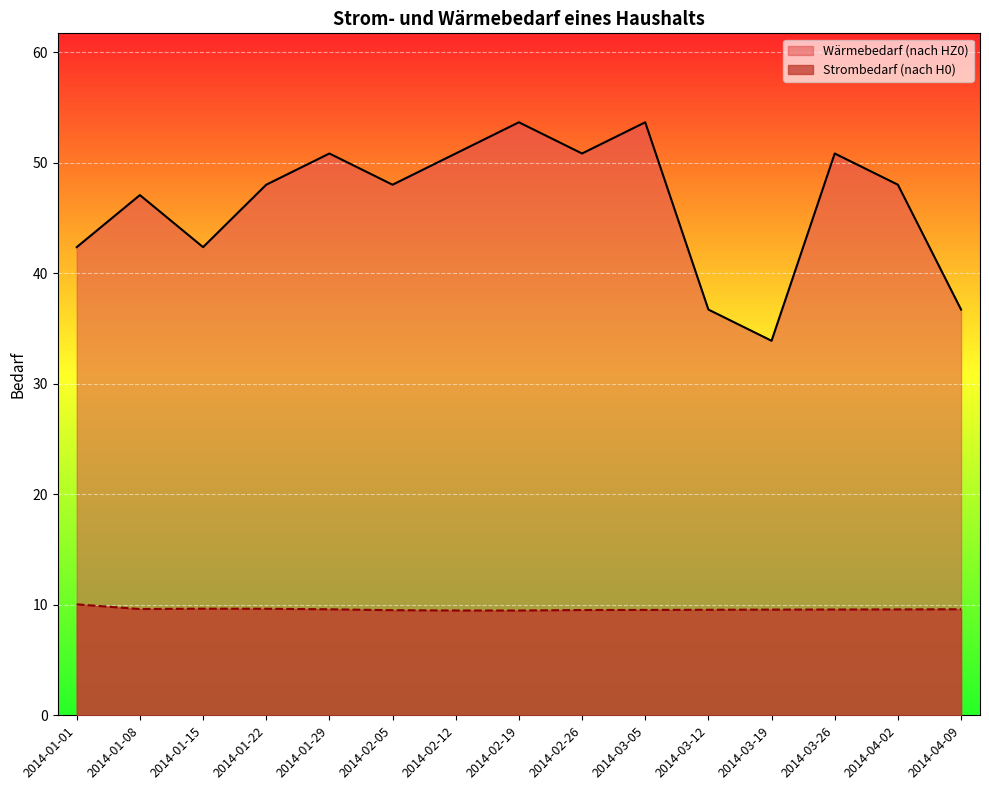

Which category has the highest value in the Strombedarf (nach H0) series?

2014-01-01